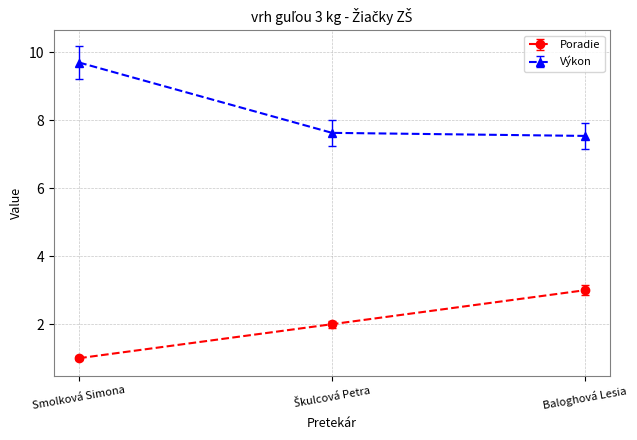

What is the difference between the maximum and second lowest values in the Poradie series?

1.0